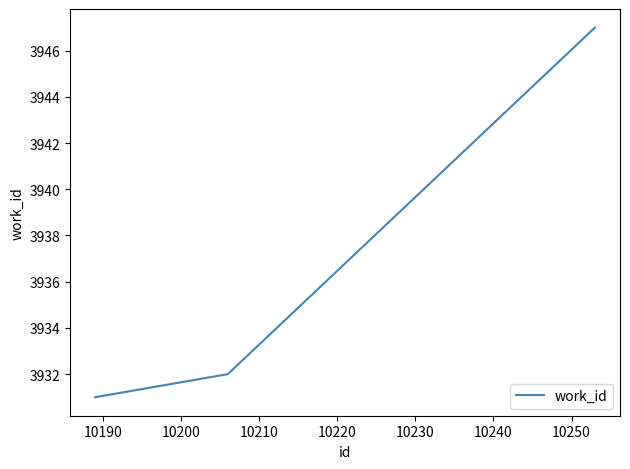

What is the sum of all values?

11810